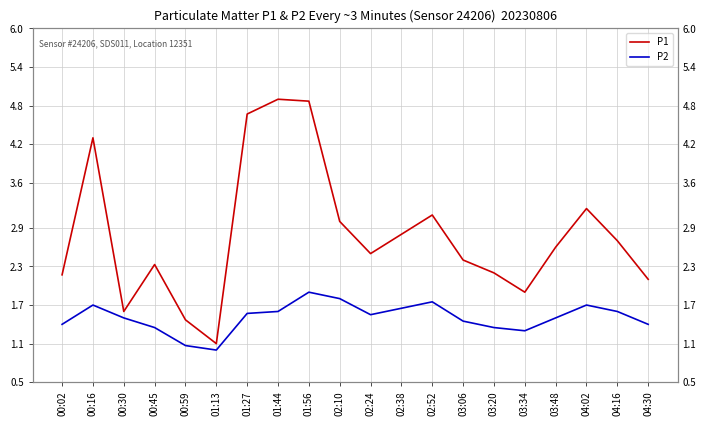

Rank the categories by P2 value from lowest to highest.

01:13, 00:59, 03:34, 00:45, 03:20, 00:02, 04:30, 03:06, 00:30, 03:48, 02:24, 01:27, 01:44, 04:16, 02:38, 00:16, 04:02, 02:52, 02:10, 01:56